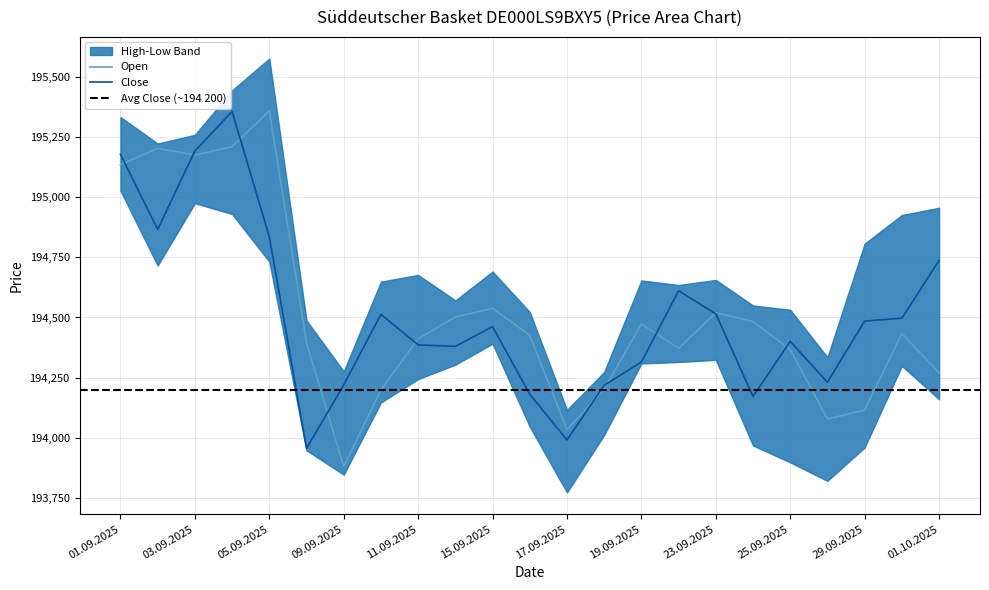

Reading right to left, transcribe all the data shown in this chart.

Open: 194270	194434	194115	194078	194367	194483	194520	194372	194473	194202	194034	194426	194538	194502	194412	194199	193881	194395	195359	195210	195175	195203	195135
Close: 194737	194497	194485	194231	194401	194172	194515	194611	194315	194218	193991	194181	194462	194380	194386	194513	194220	193956	194836	195356	195192	194866	195178